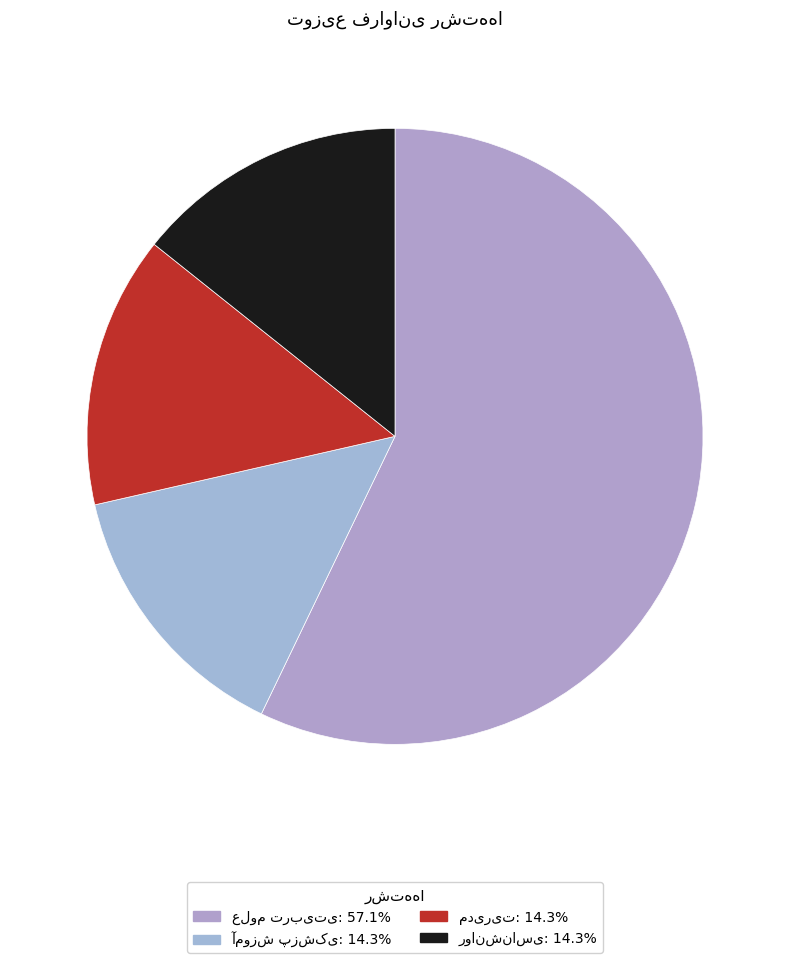

Combined, do علوم تربیتی and روانشناسی account for over 50%?

Yes